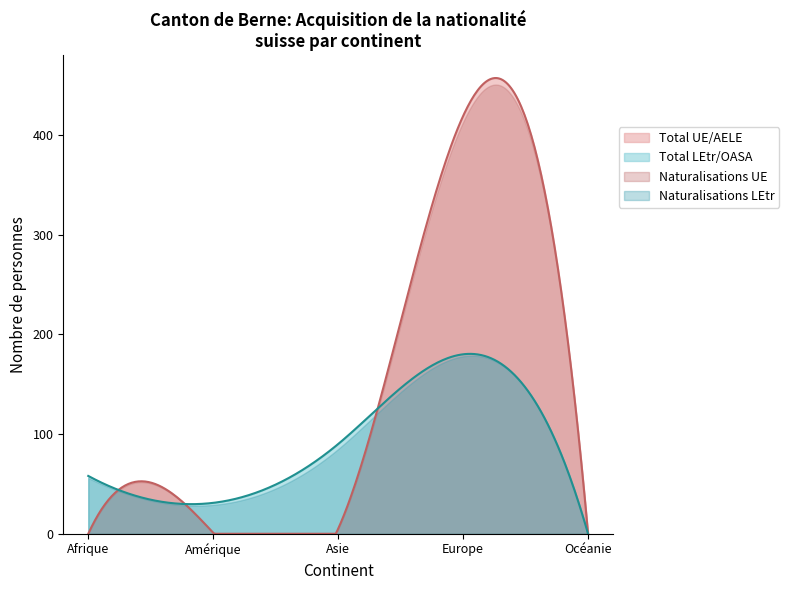

Which series has the widest spread of values?

Total UE/AELE